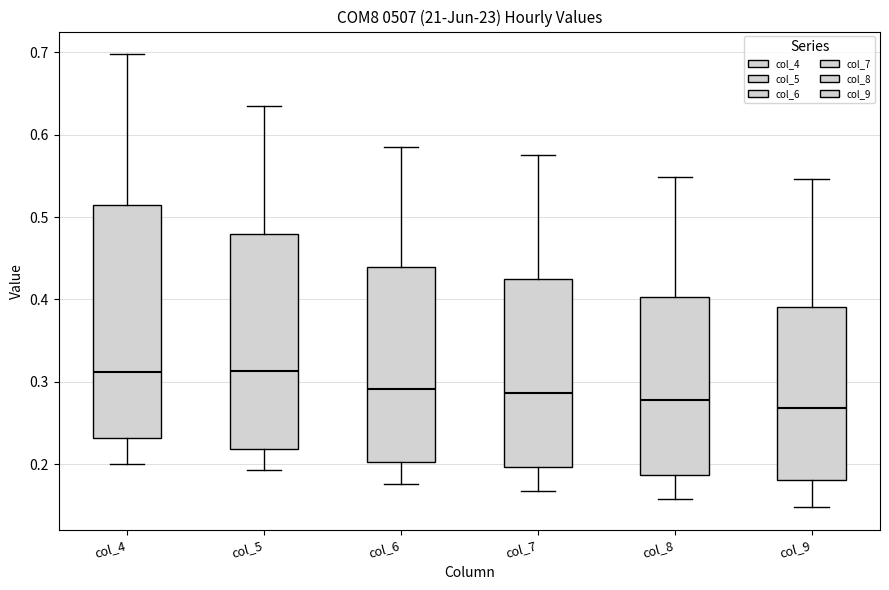

Where is the lower edge of the box for col_9 on the y-axis? The values are not printed on the chart, so give them approximately, as read against the axis.

0.18